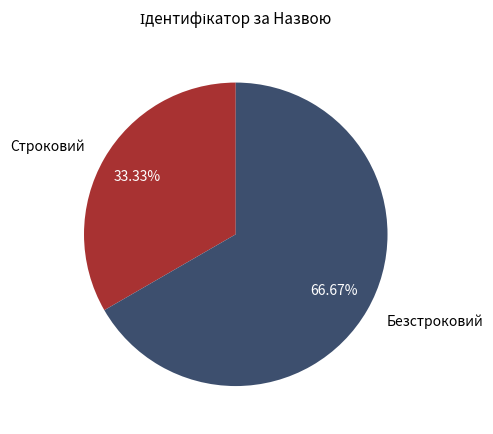

Which category accounts for the majority?

Безстроковий